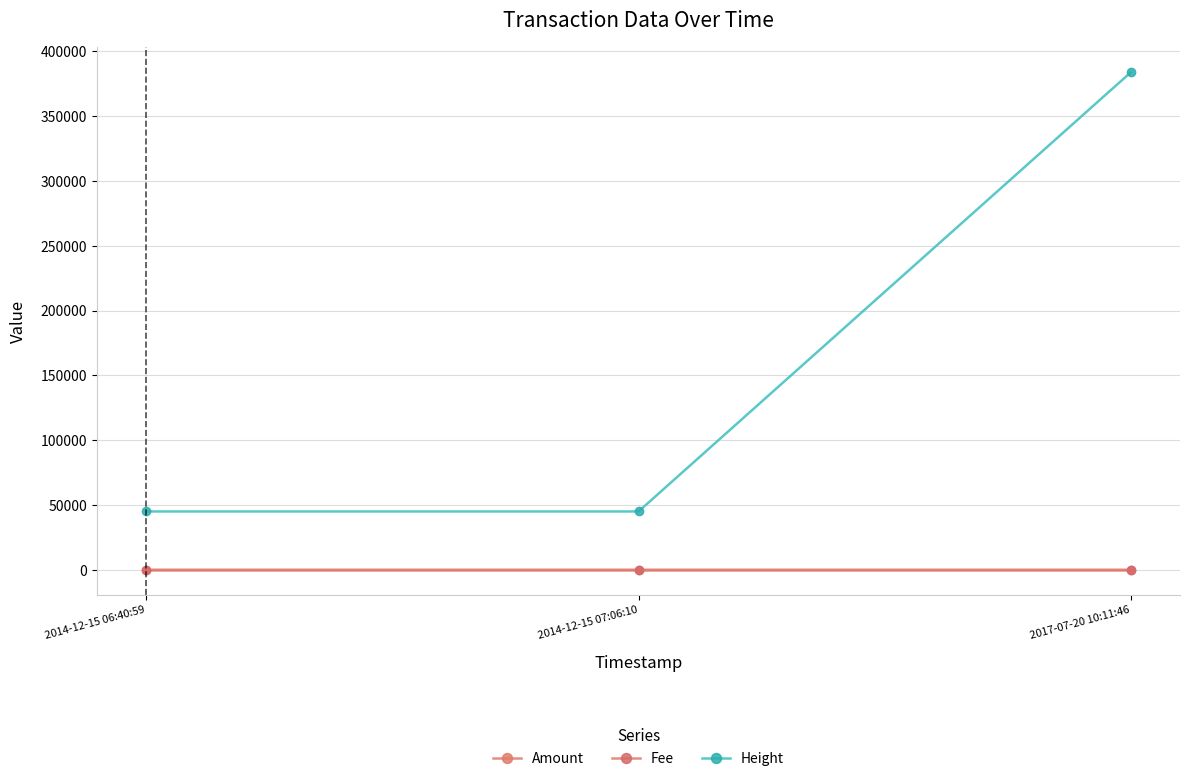

What is the total value across all series at 2017-07-20 10:11:46?

383759